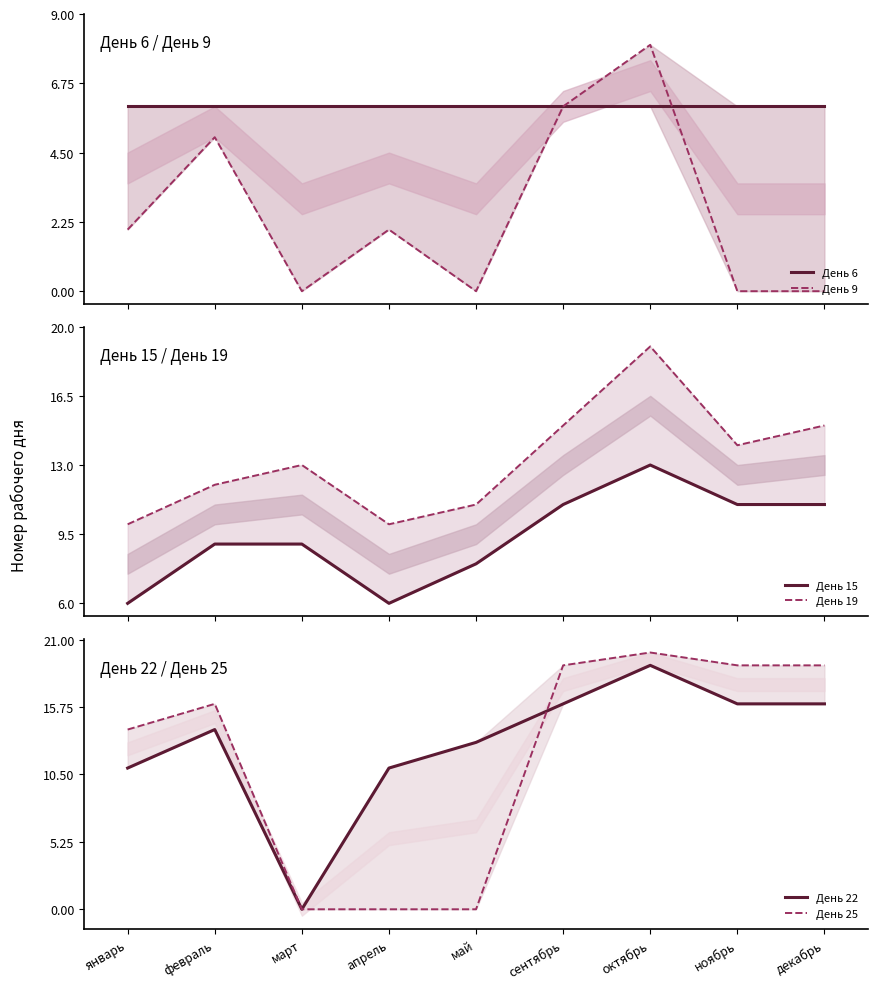

True or false: День 9 has a value of 1 at февраль.

False